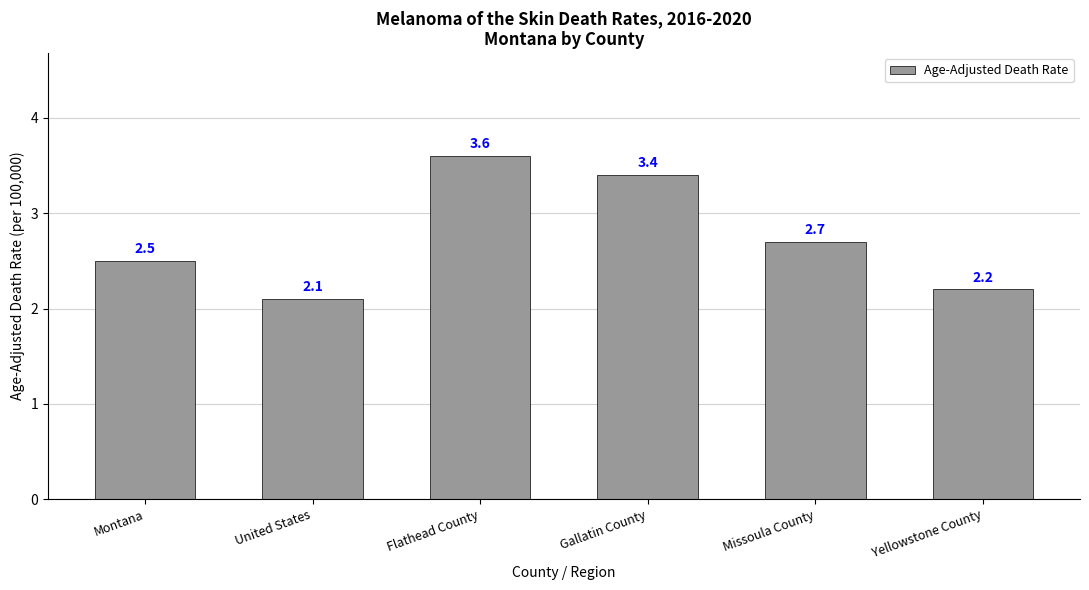

Which category has the highest value across all series?

Flathead County